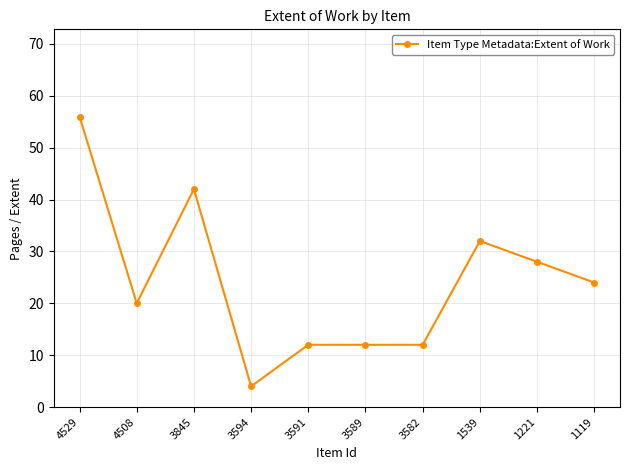

What is the value of the 5th point from the left?

12